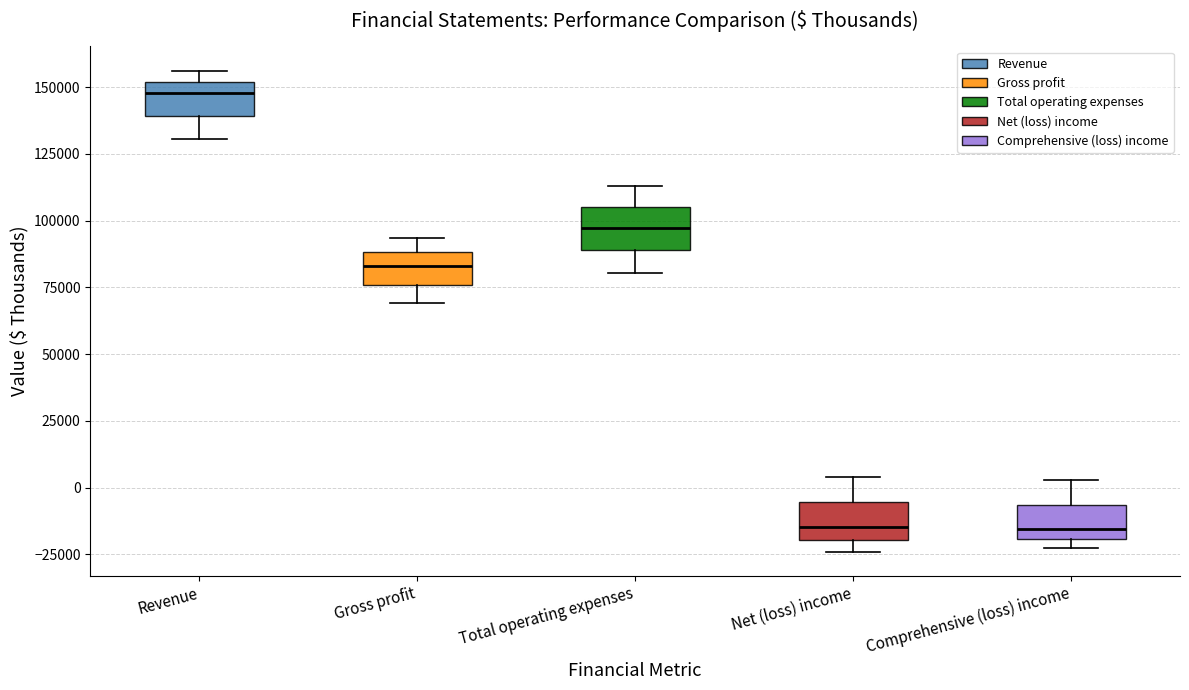

Which box's median line is the highest?

Revenue